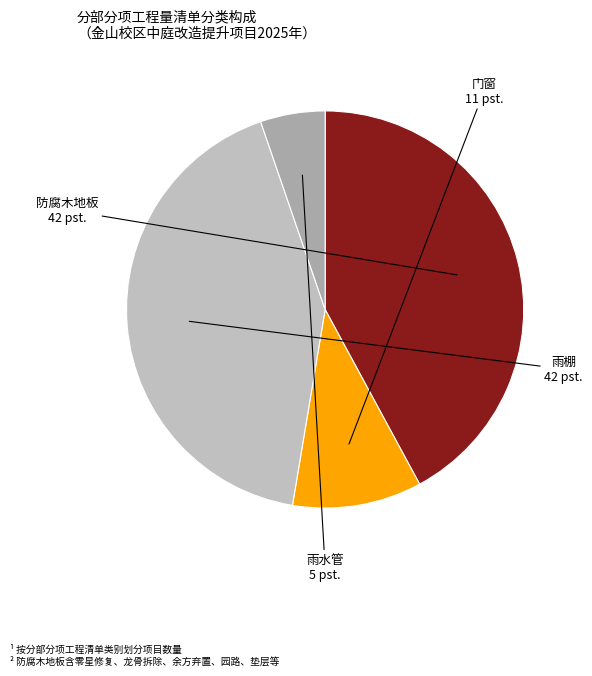

To the nearest percent, what portion does 雨棚 represent?

42%